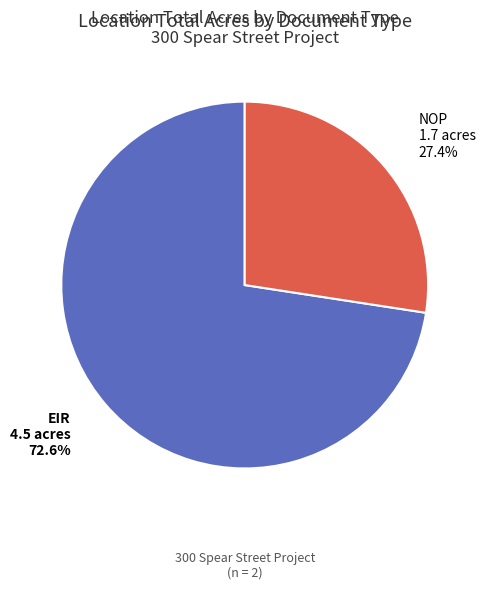

Is there any slice that represents more than half of the pie?

Yes